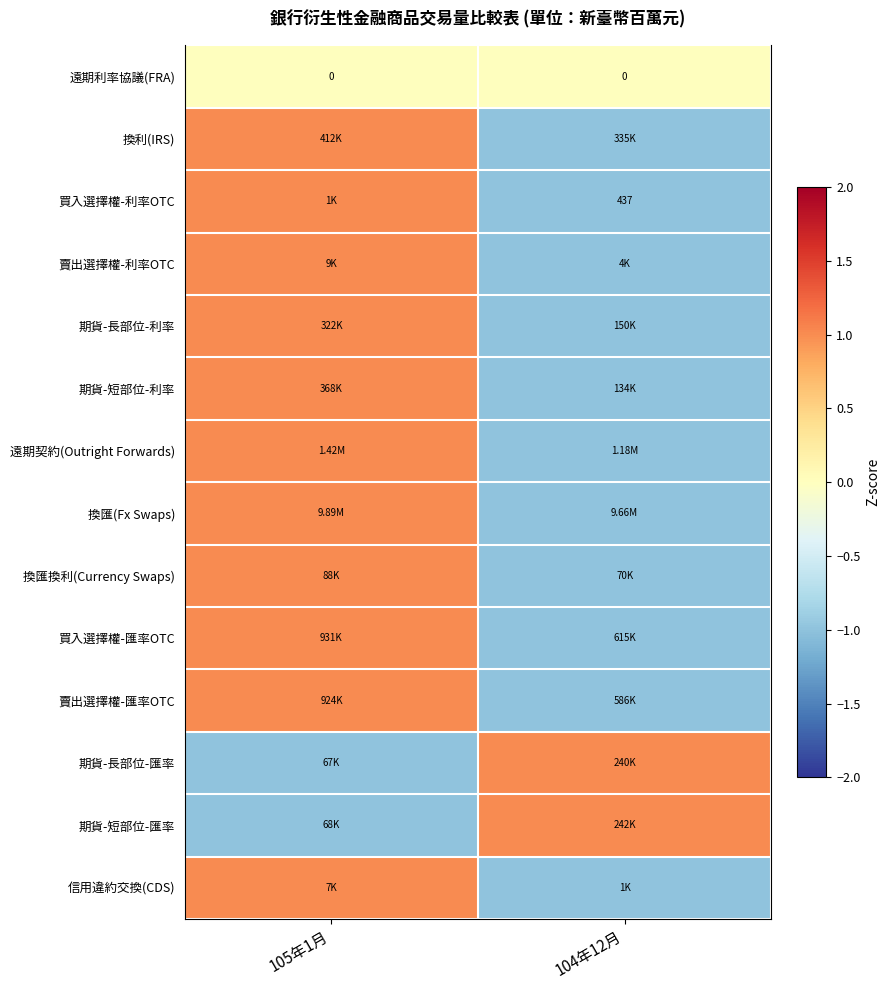

The value of 換匯(Fx Swaps) at 105年1月 is 1. True or false?

False